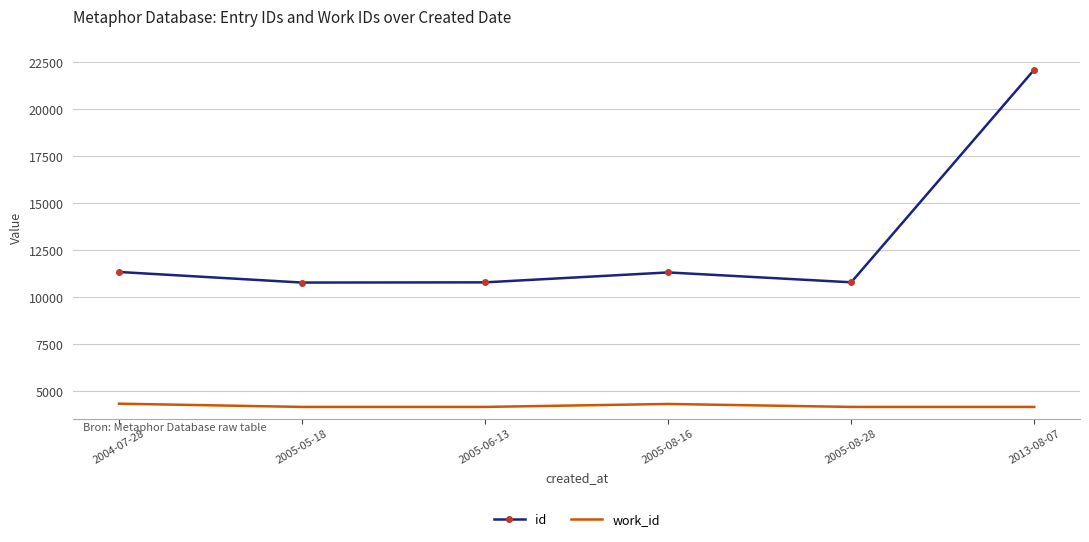

Is the value of id at 2005-06-13 greater than the value of work_id at 2013-08-07?

Yes